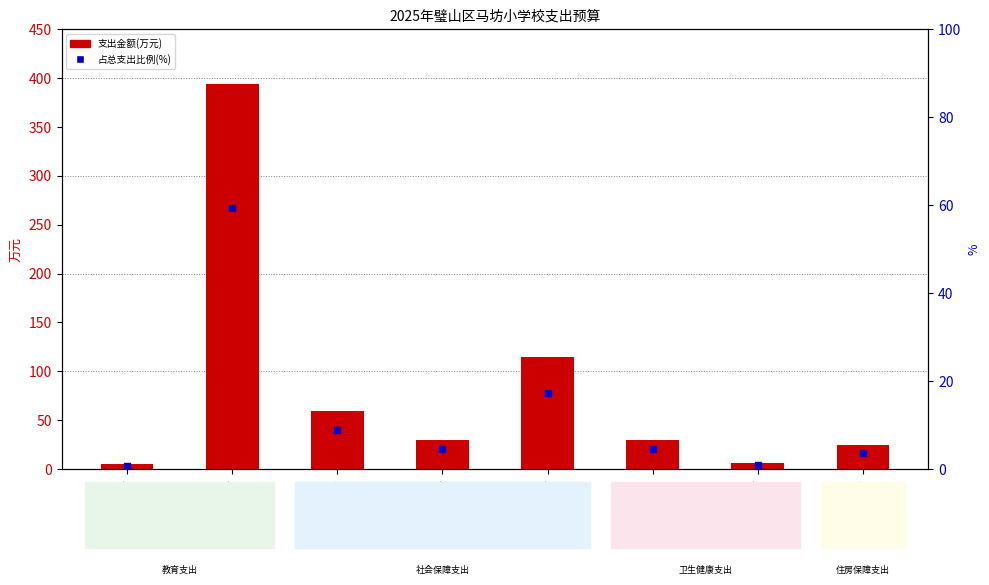

What are all the series names shown in the legend?

total expenditure, % of total